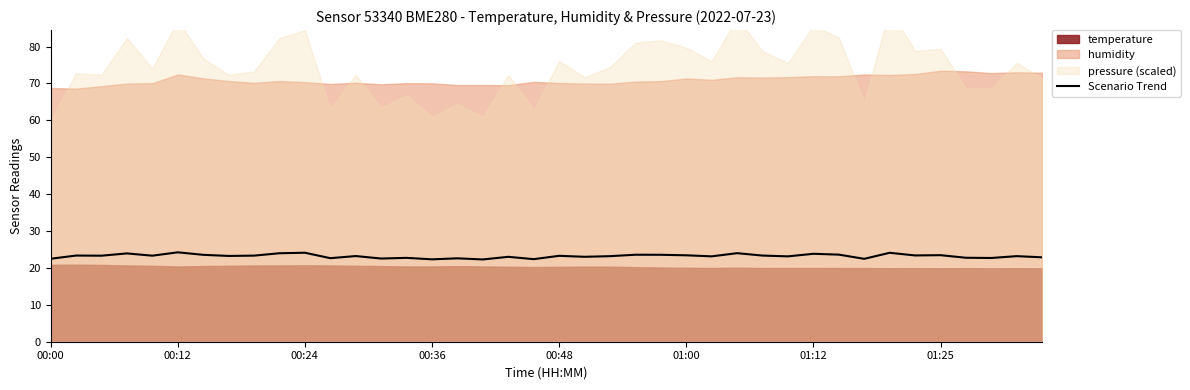

Where is the data nearest to the value 23?

18